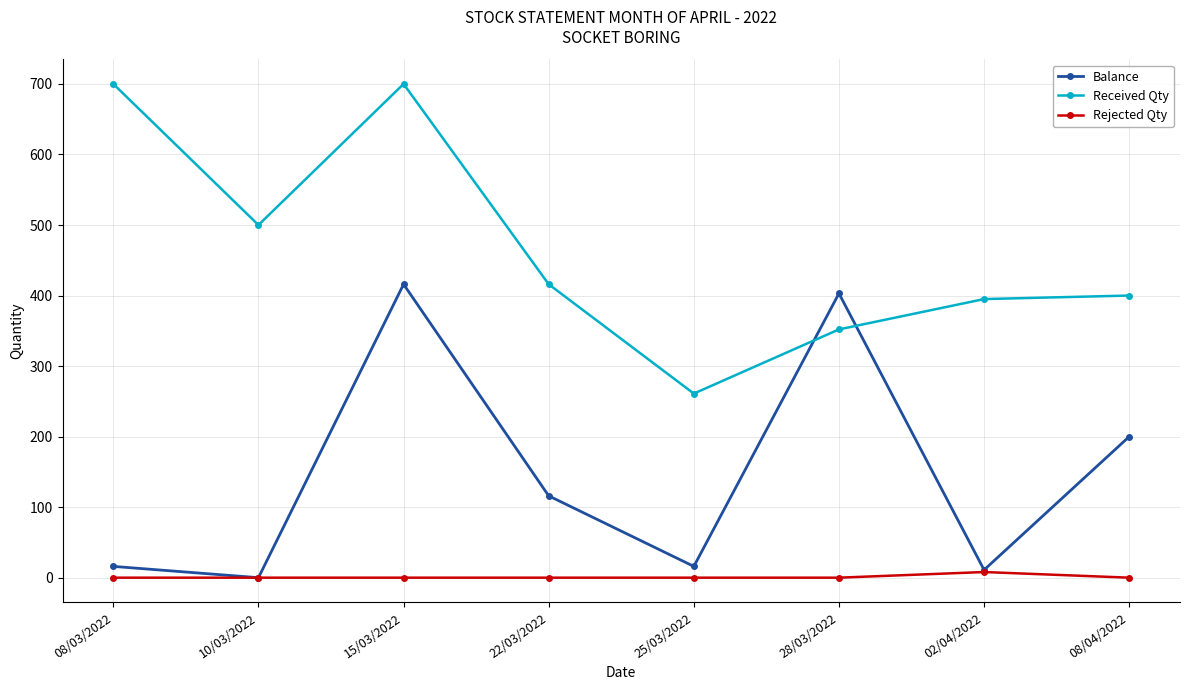

What are all the series names shown in the legend?

Balance, Received Qty, Rejected Qty